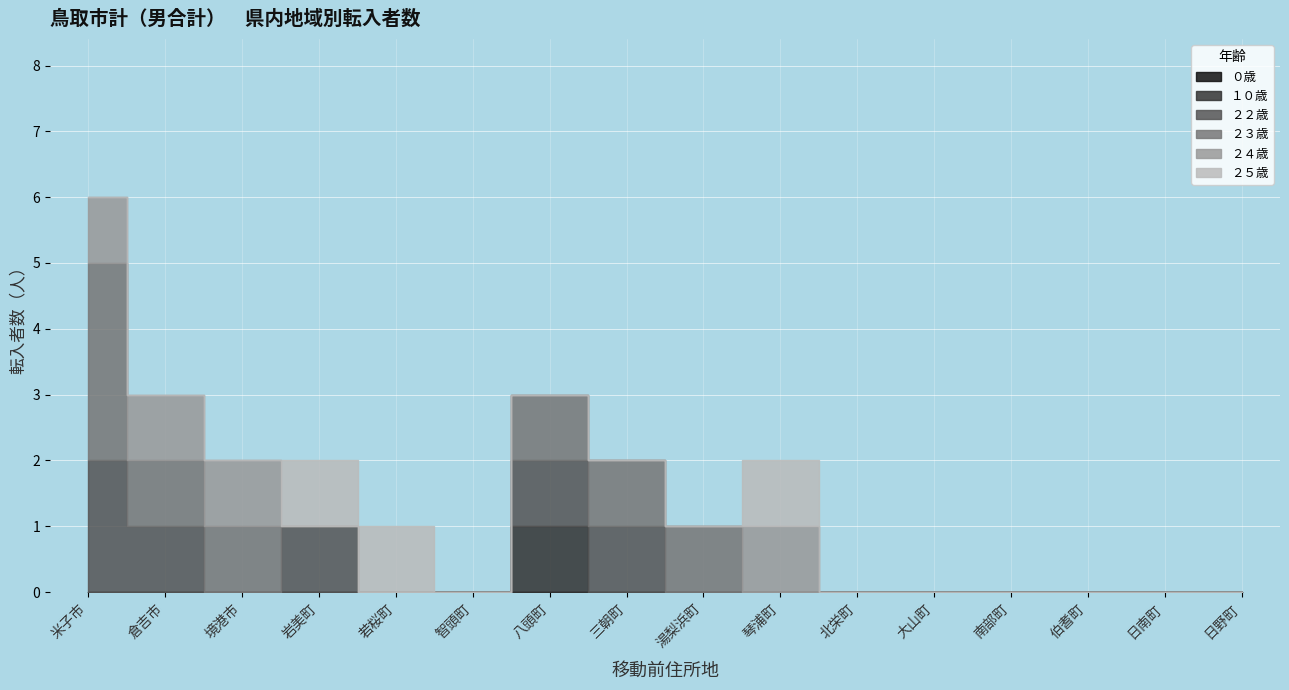

Reading left to right, what are all the values shown in this chart?

０歳: 0	0	0	0	0	0	0	0	0	0	0	0	0	0	0	0
１０歳: 0	0	0	0	0	0	1	0	0	0	0	0	0	0	0	0
２２歳: 2	1	0	1	0	0	1	1	0	0	0	0	0	0	0	0
２３歳: 3	1	1	0	0	0	1	1	1	0	0	0	0	0	0	0
２４歳: 1	1	1	0	0	0	0	0	0	1	0	0	0	0	0	0
２５歳: 0	0	0	1	1	0	0	0	0	1	0	0	0	0	0	0